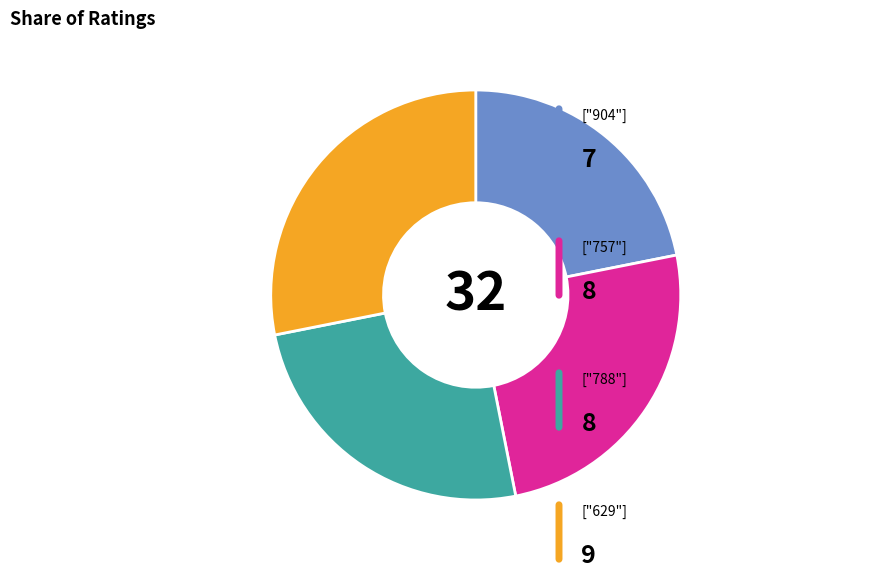

Is there a majority slice in this chart?

No